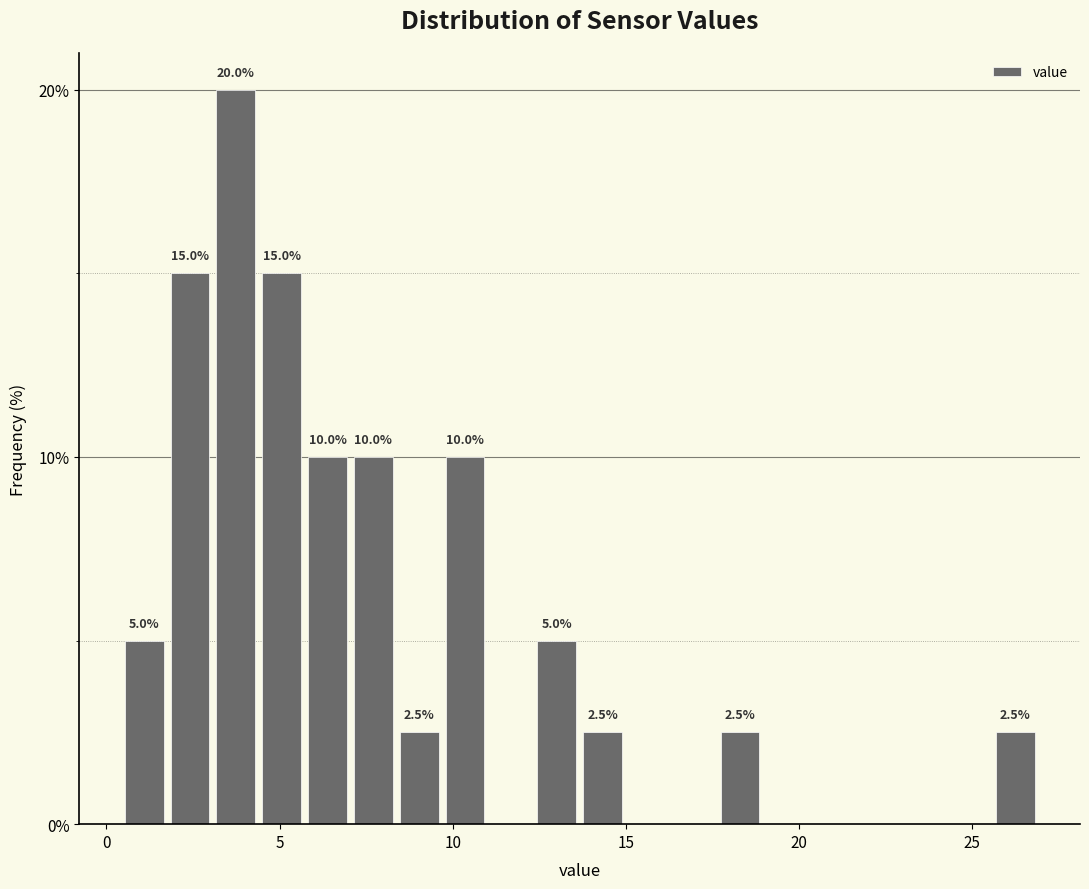

Around what value on the x-axis is the tallest bar? Give the approximate position of its centre, as read against the axis.

3.5